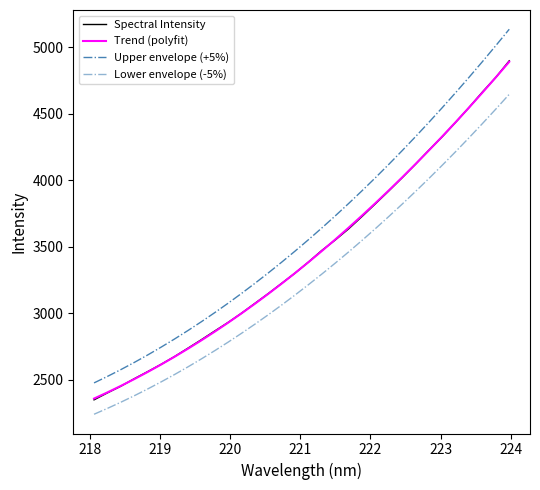

How many lines are shown in the chart?

4